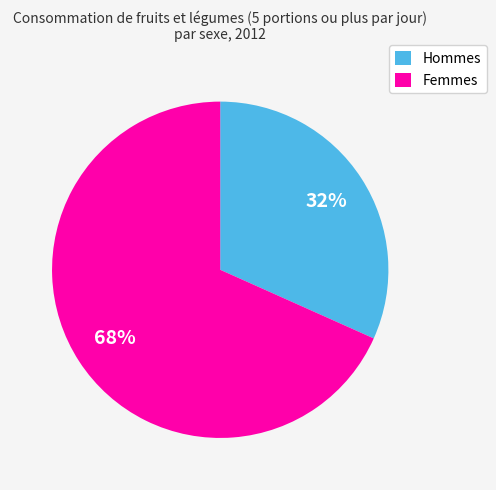

What is the smallest slice in the pie chart?

Hommes